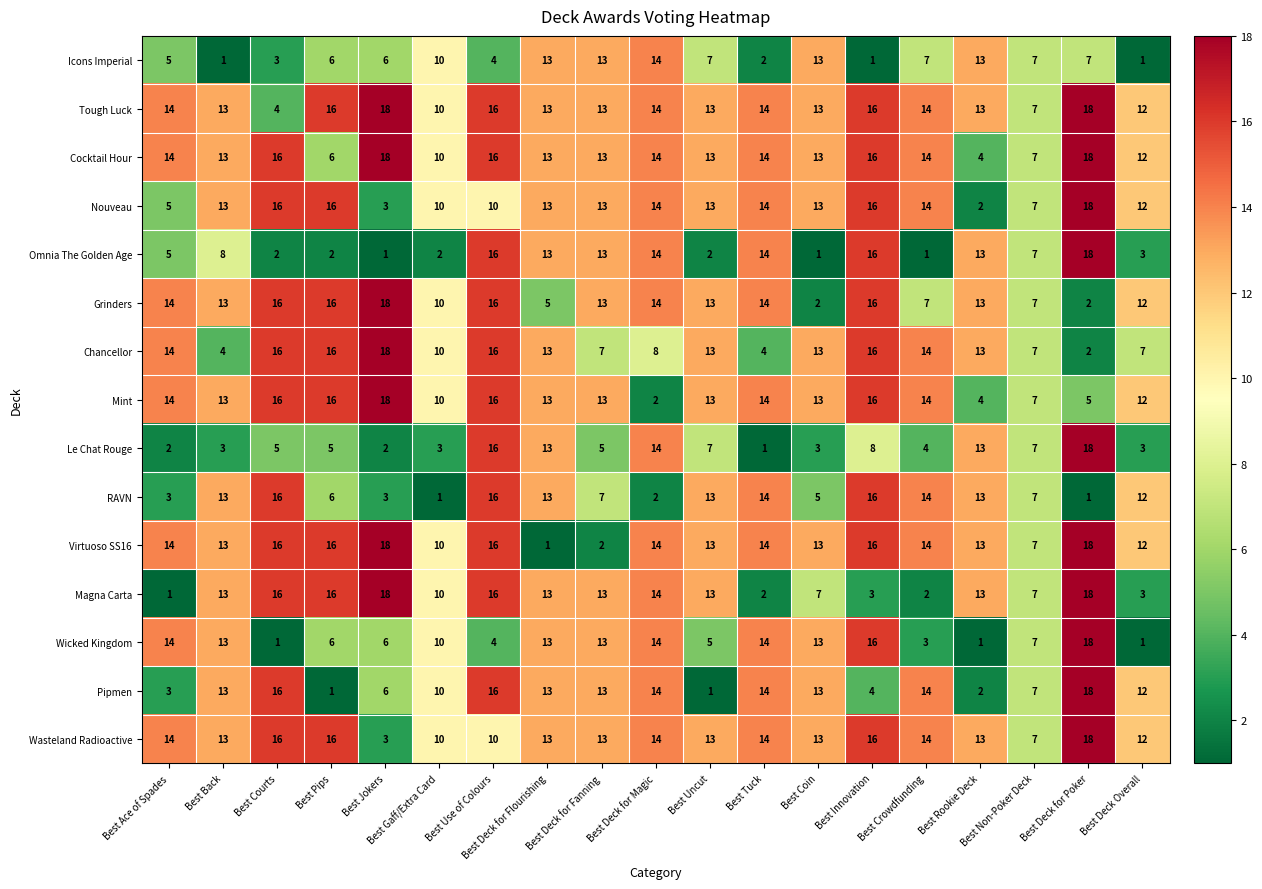

Which series has the largest total across all categories?

Tough Luck